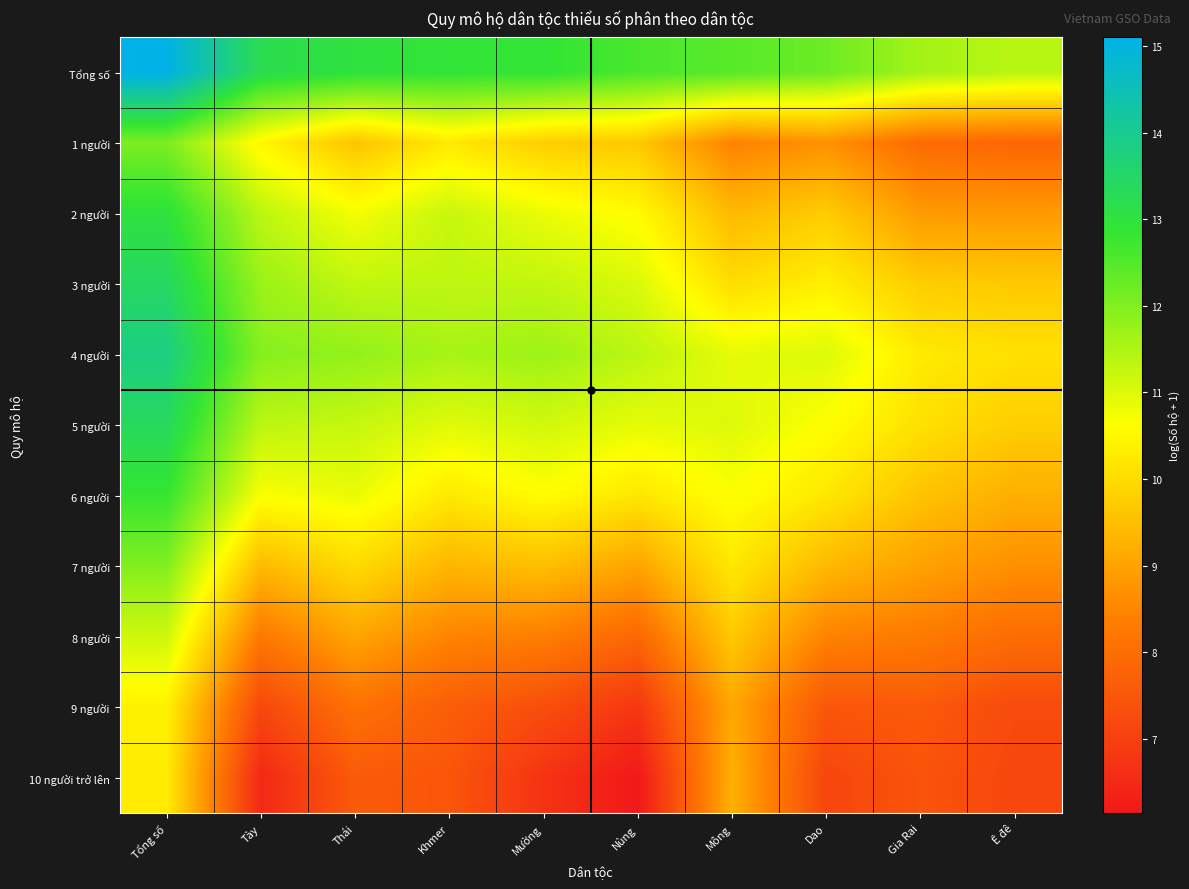

Reading left to right, extract all data points from this chart.

Tổng số: Tổng số=15.1	Tày=13.2	Thái=13.0	Khmer=12.9	Mường=12.9	Nùng=12.6	Mông=12.5	Dao=12.2	Gia Rai=11.6	Ê đê=11.4
1 người: Tổng số=12.1	Tày=10.5	Thái=9.6	Khmer=10.2	Mường=9.8	Nùng=9.7	Mông=8.4	Dao=8.7	Gia Rai=8.0	Ê đê=7.9
2 người: Tổng số=13.0	Tày=11.3	Thái=10.7	Khmer=11.2	Mường=10.8	Nùng=10.6	Mông=9.4	Dao=9.7	Gia Rai=8.9	Ê đê=8.9
3 người: Tổng số=13.4	Tày=11.7	Thái=11.3	Khmer=11.3	Mường=11.3	Nùng=11.0	Mông=10.0	Dao=10.4	Gia Rai=9.7	Ê đê=9.7
4 người: Tổng số=13.8	Tày=11.9	Thái=11.8	Khmer=11.6	Mường=11.7	Nùng=11.4	Mông=10.9	Dao=11.0	Gia Rai=10.3	Ê đê=10.1
5 người: Tổng số=13.4	Tày=11.4	Thái=11.2	Khmer=11.0	Mường=11.1	Nùng=10.9	Mông=11.0	Dao=10.6	Gia Rai=10.1	Ê đê=9.8
6 người: Tổng số=12.8	Tày=10.7	Thái=10.8	Khmer=10.2	Mường=10.6	Nùng=10.2	Mông=10.7	Dao=10.2	Gia Rai=9.6	Ê đê=9.2
7 người: Tổng số=12.0	Tày=9.4	Thái=10.0	Khmer=9.3	Mường=9.5	Nùng=9.0	Mông=10.2	Dao=9.4	Gia Rai=9.0	Ê đê=8.7
8 người: Tổng số=11.2	Tày=8.2	Thái=9.1	Khmer=8.5	Mường=8.4	Nùng=7.9	Mông=9.7	Dao=8.4	Gia Rai=8.3	Ê đê=8.0
9 người: Tổng số=10.4	Tày=7.2	Thái=8.1	Khmer=7.7	Mường=7.3	Nùng=6.8	Mông=9.1	Dao=7.5	Gia Rai=7.6	Ê đê=7.2
10 người trở lên: Tổng số=10.3	Tày=6.5	Thái=7.6	Khmer=7.5	Mường=6.7	Nùng=6.1	Mông=9.2	Dao=7.1	Gia Rai=7.5	Ê đê=7.2